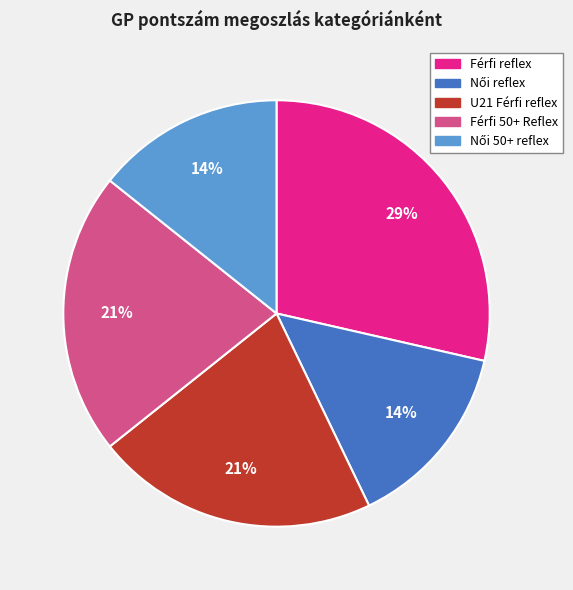

Is there any slice that represents more than half of the pie?

No